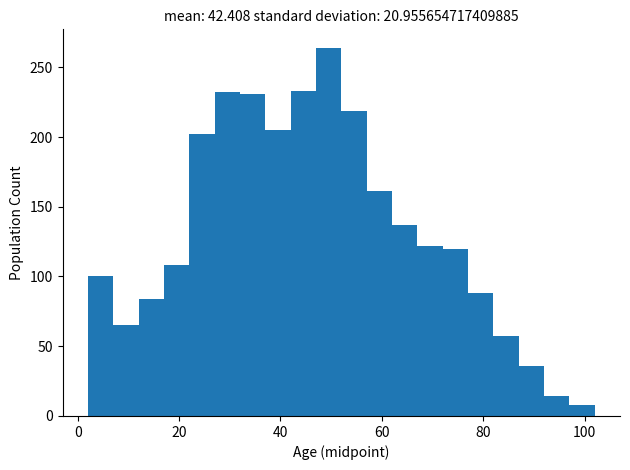

Around what value on the x-axis is the tallest bar? Give the approximate position of its centre, as read against the axis.

50